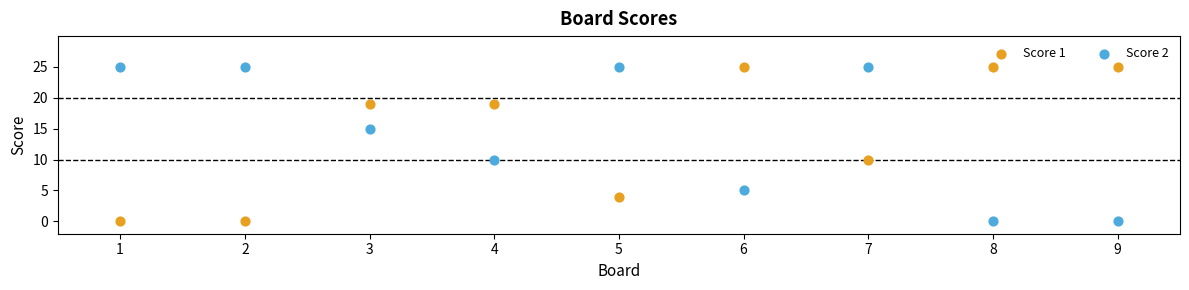

Across all data points, what is the range of X values (max minus min)?

8